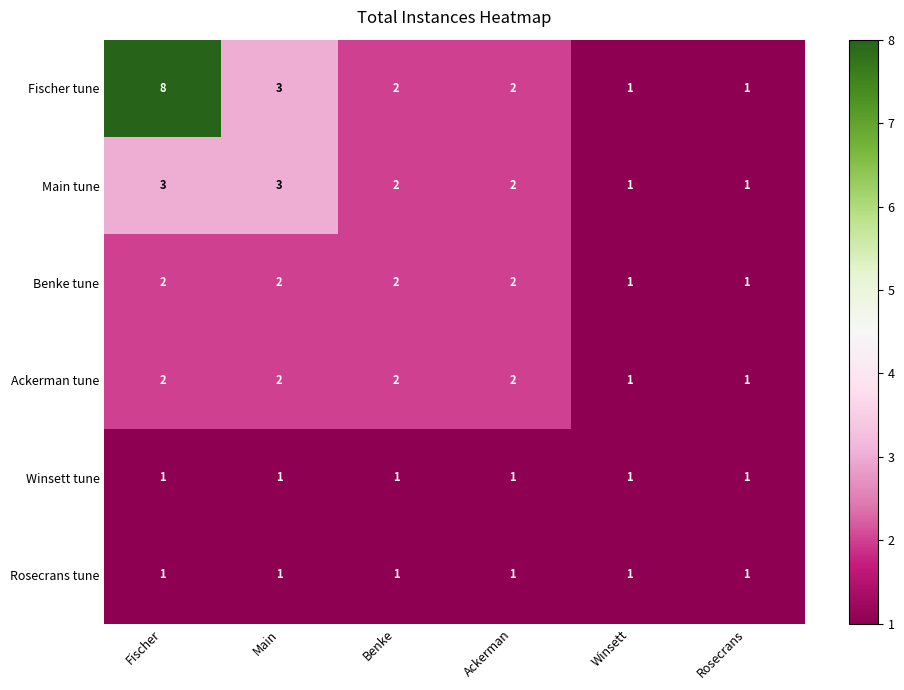

At which category is the sum across all series the highest?

Fischer